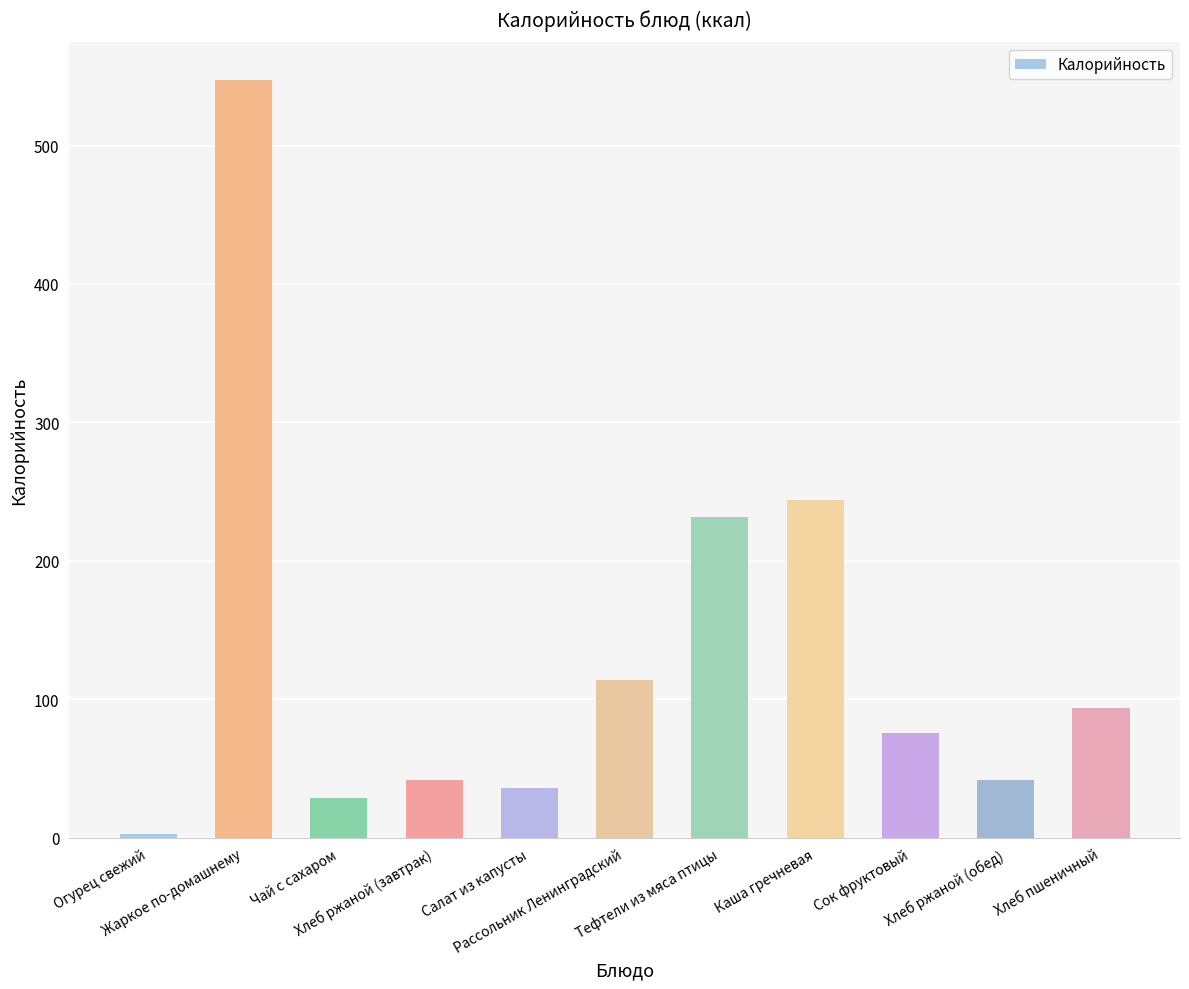

Between Жаркое по-домашнему and Рассольник Ленинградский, which is larger?

Жаркое по-домашнему